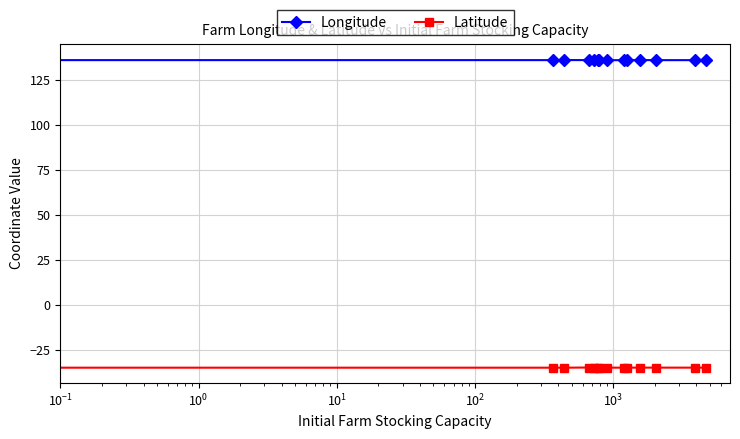

Which series has the largest total across all categories?

Longitude